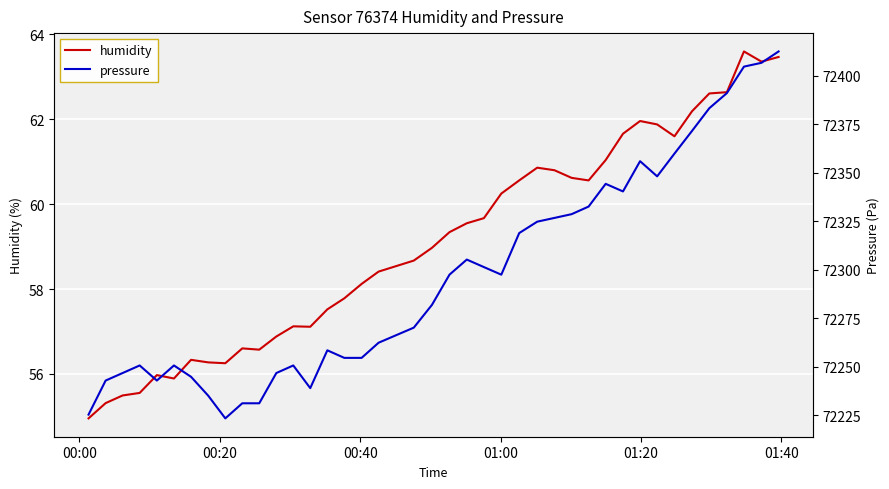

Which series has the largest total across all categories?

pressure